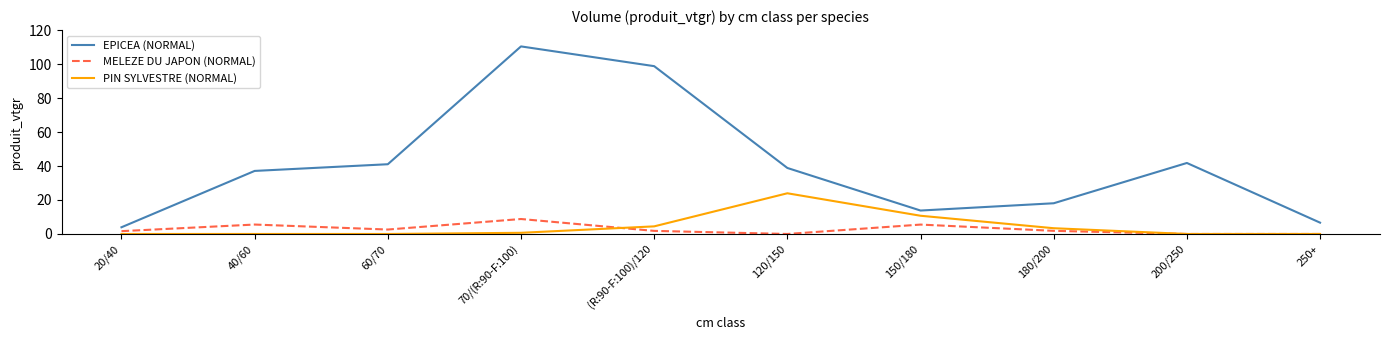

What value does the EPICEA (NORMAL) series have at 150/180?

13.8